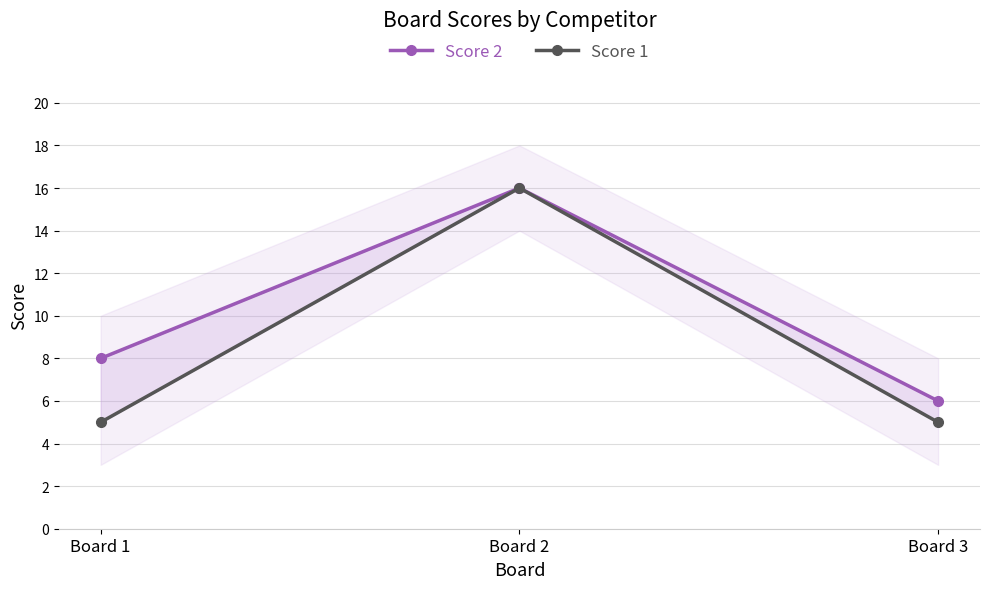

The Score 1 series shows 2 at Board 1. True or false?

False